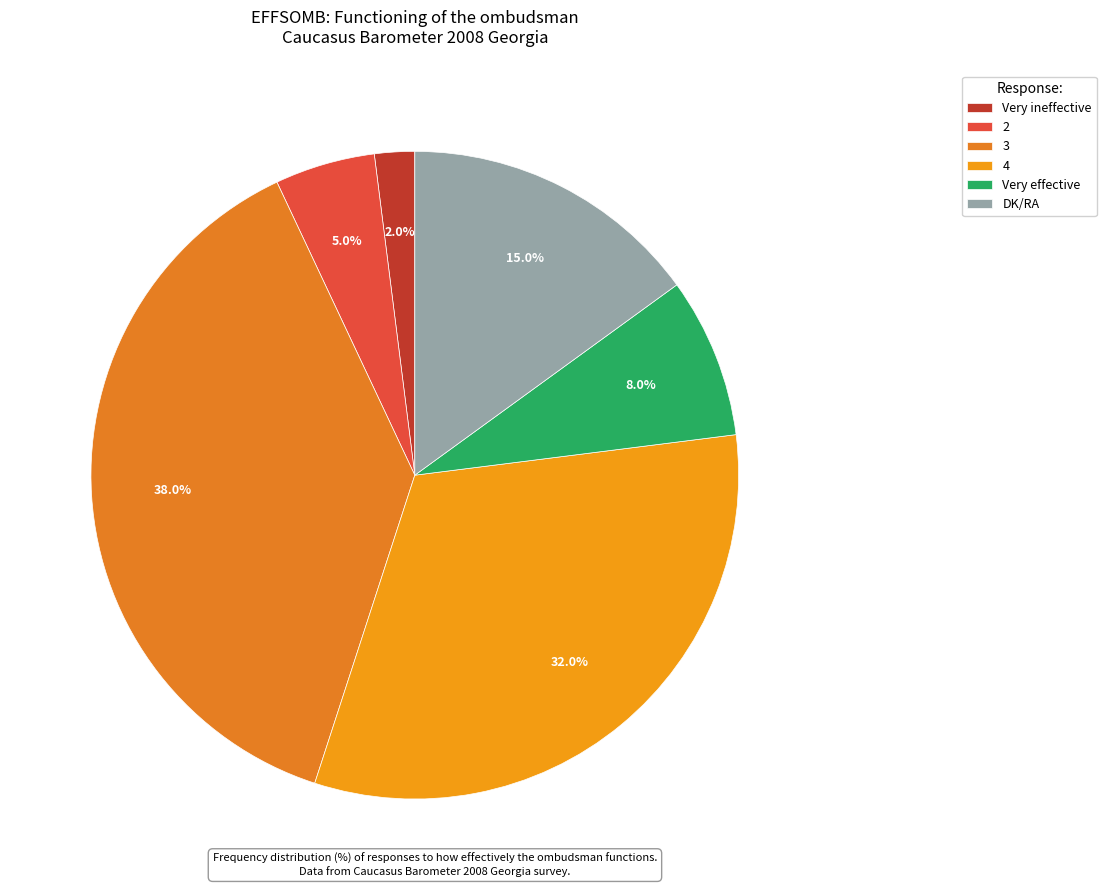

Is it true that 3 is 27% of the pie?

False